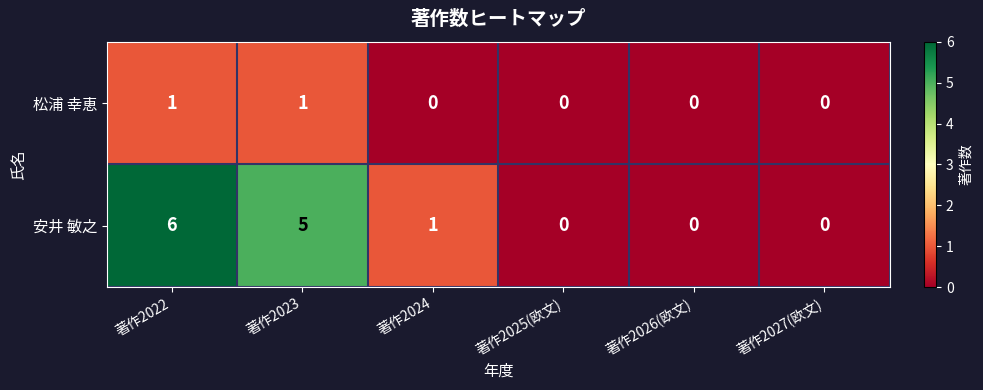

At how many categories does at least one series exceed 4?

2